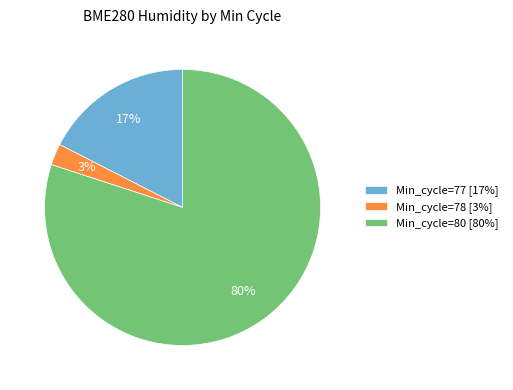

How many slices are in this pie chart?

3